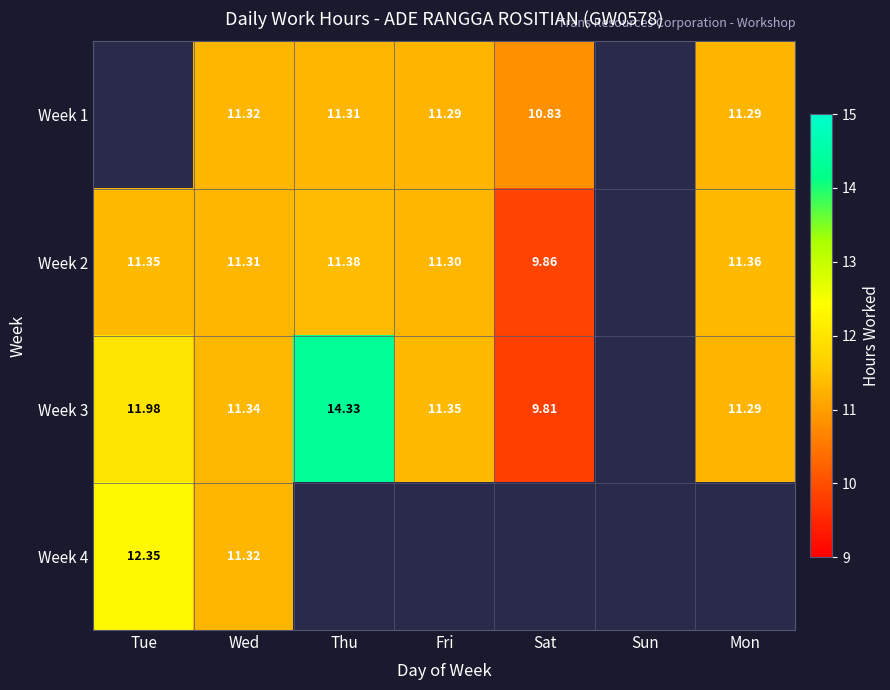

Count the number of categories in the chart.

7